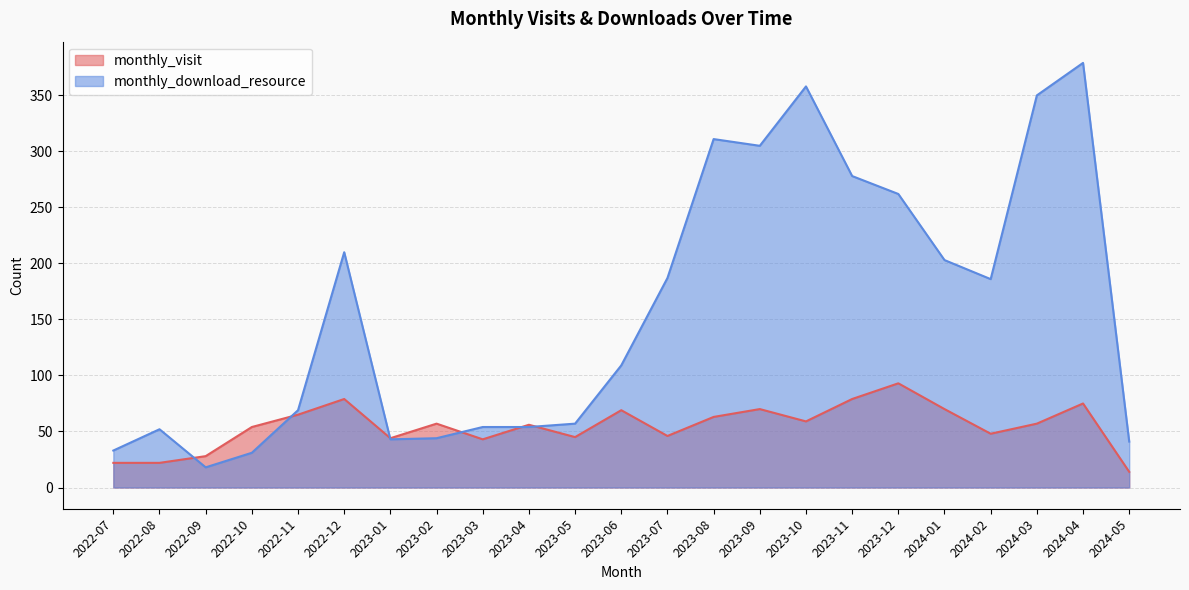

Between 2023-04 and 2023-03, which is larger?

2023-04